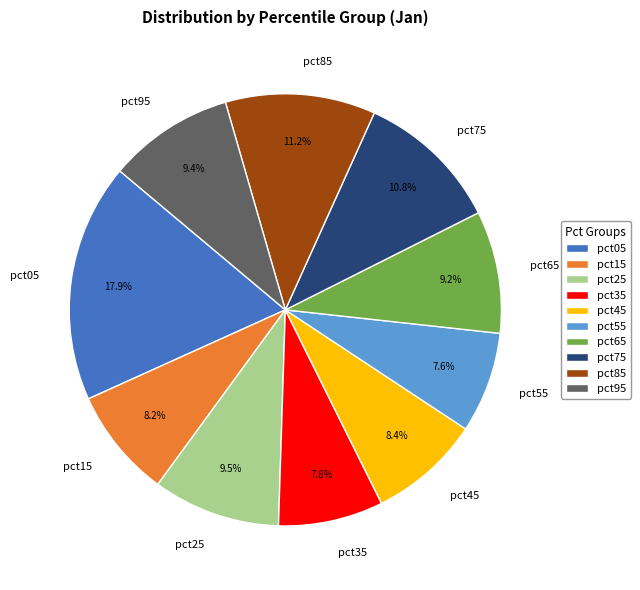

To the nearest percent, what is the combined percentage of pct75 and pct85?

22%